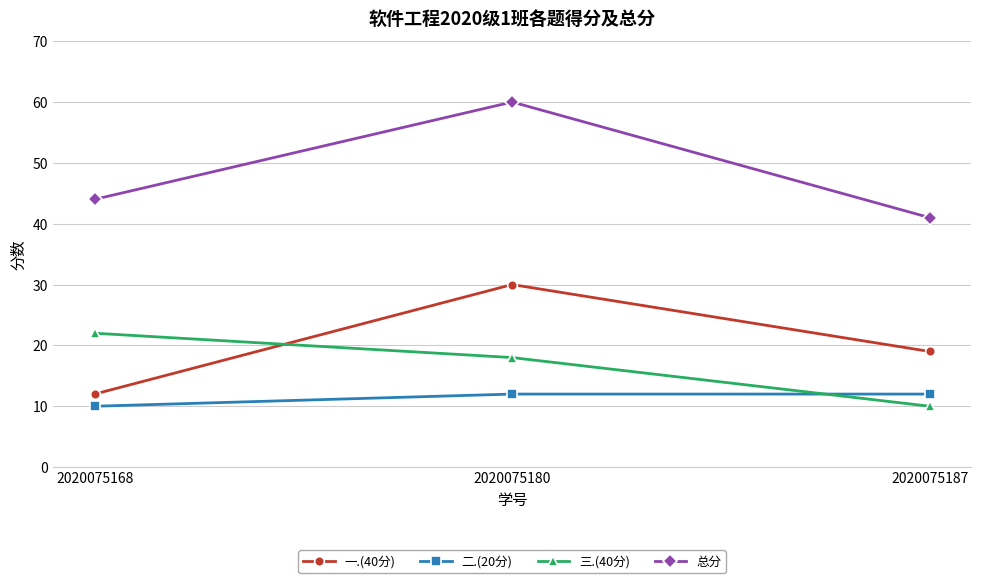

What is the average value of the 三.(40分) series?

17